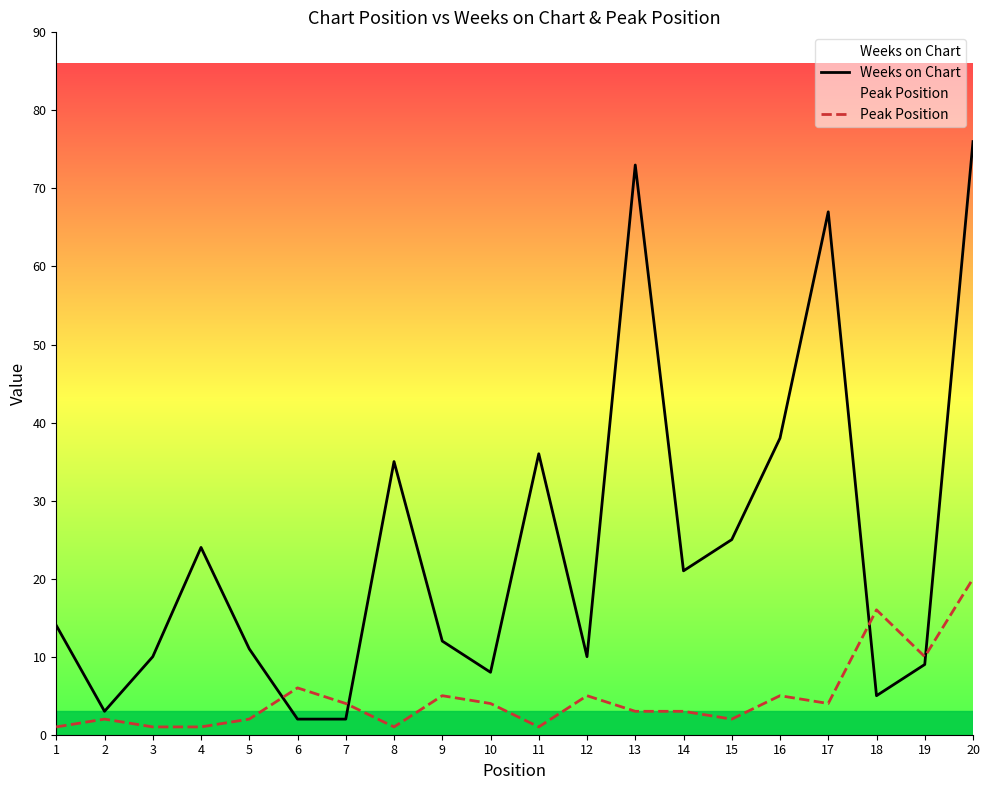

Does the chart have visible grid lines?

No